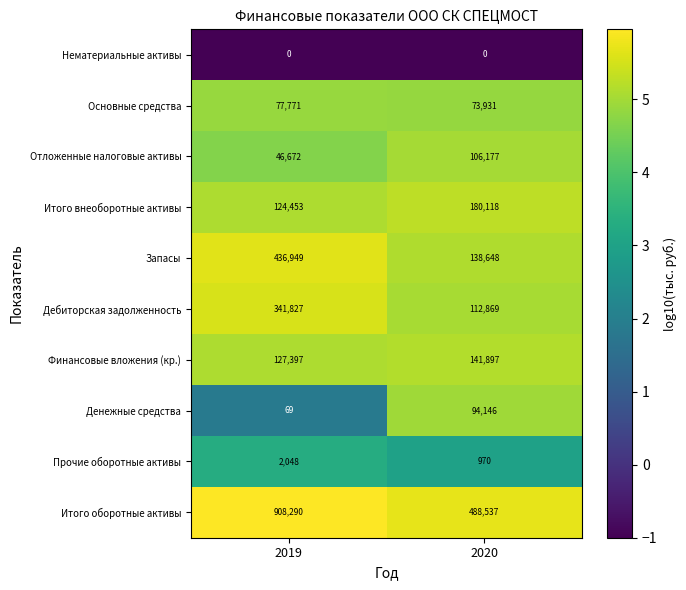

What is the average value of the Итого оборотные активы series?

698414